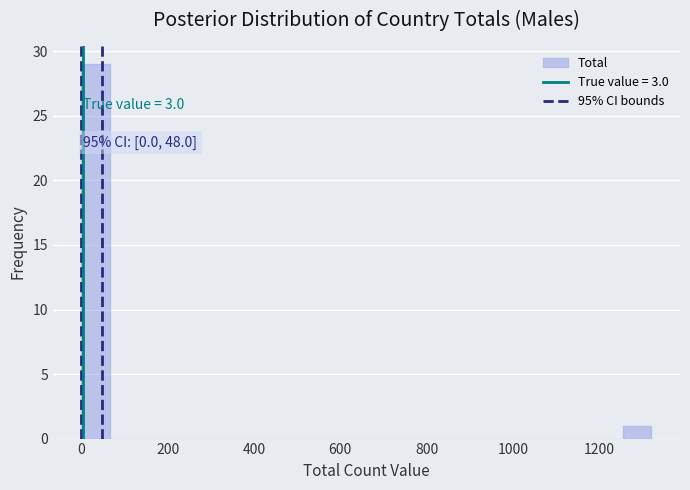

Read against the x-axis, roughly where is the centre of the tallest bar?

40